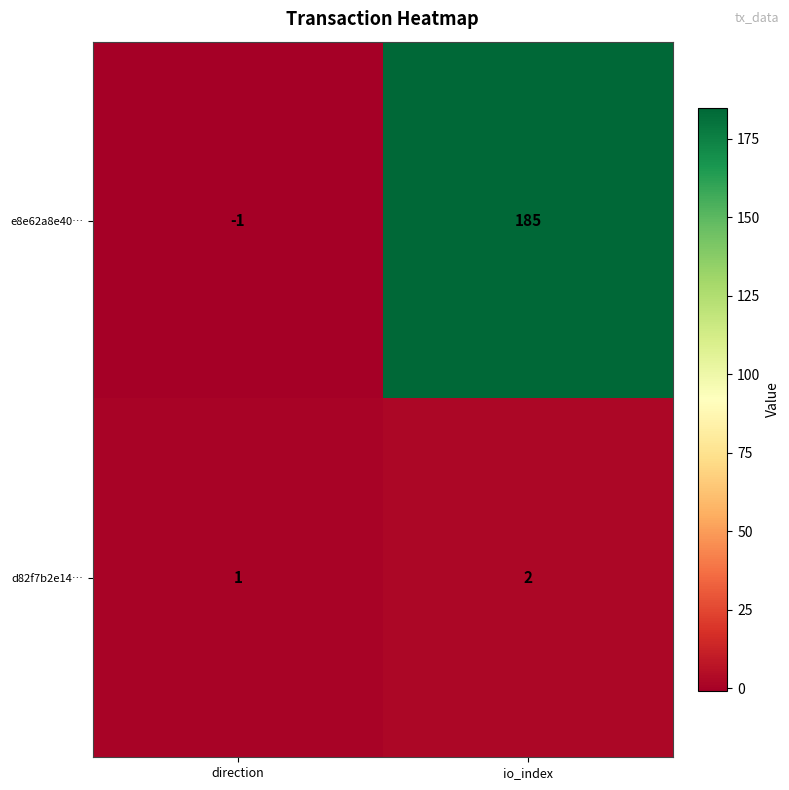

The d82f7b2e14… series shows 1 at direction. True or false?

True